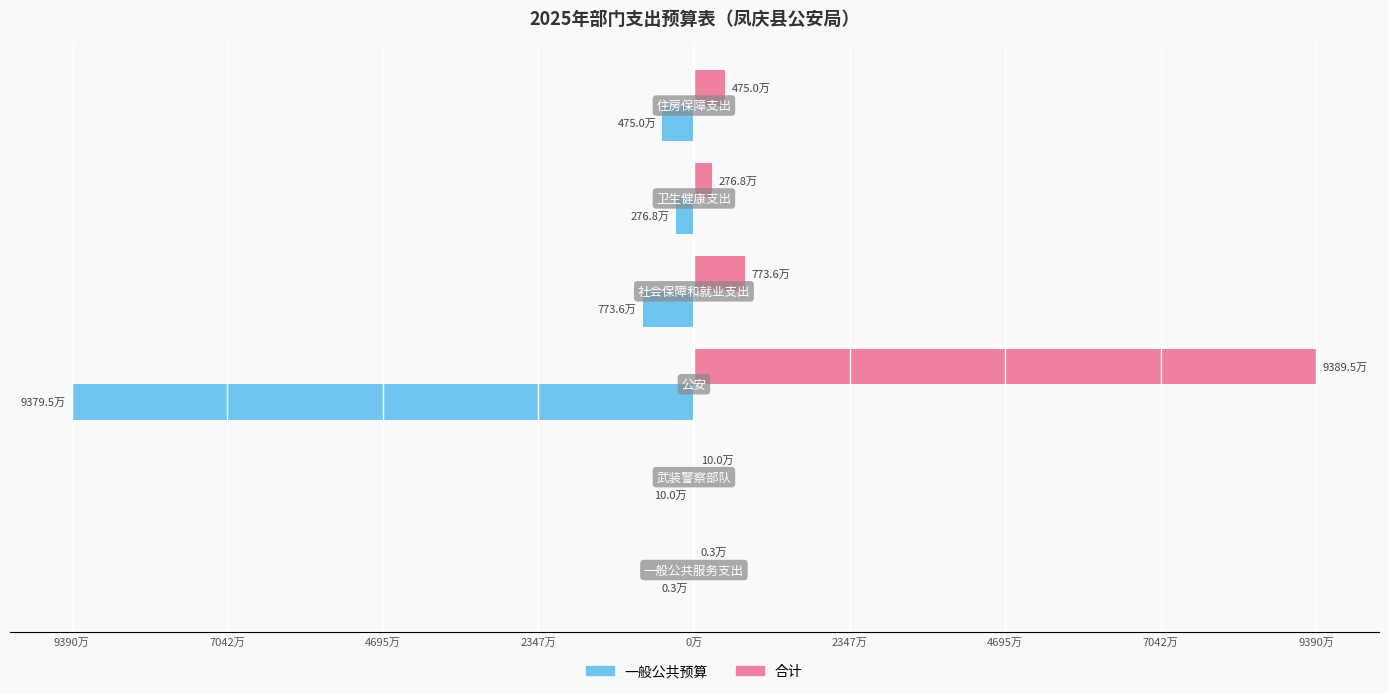

What is the sum of all 合计 values?

109251668.5